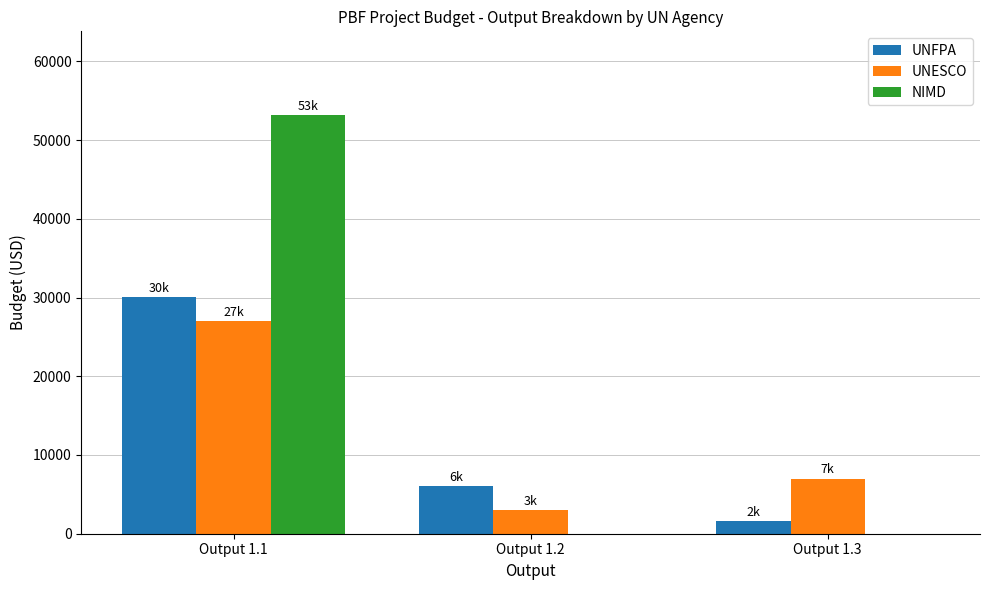

What are all the series names shown in the legend?

UNFPA, UNESCO, NIMD